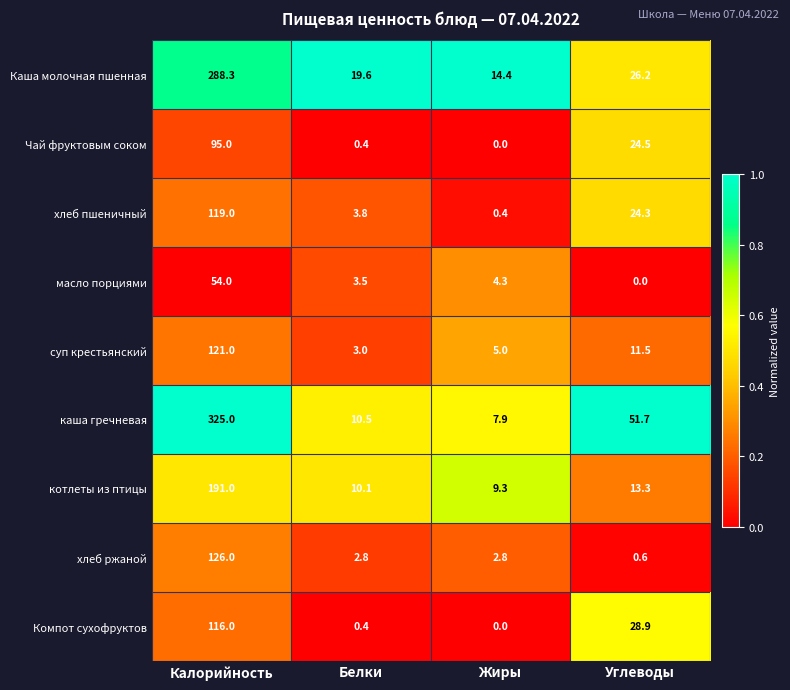

Rank the series by their maximum value, from highest to lowest.

каша гречневая, Каша молочная пшенная, котлеты из птицы, хлеб ржаной, суп крестьянский, хлеб пшеничный, Компот сухофруктов, Чай фруктовым соком, масло порциями